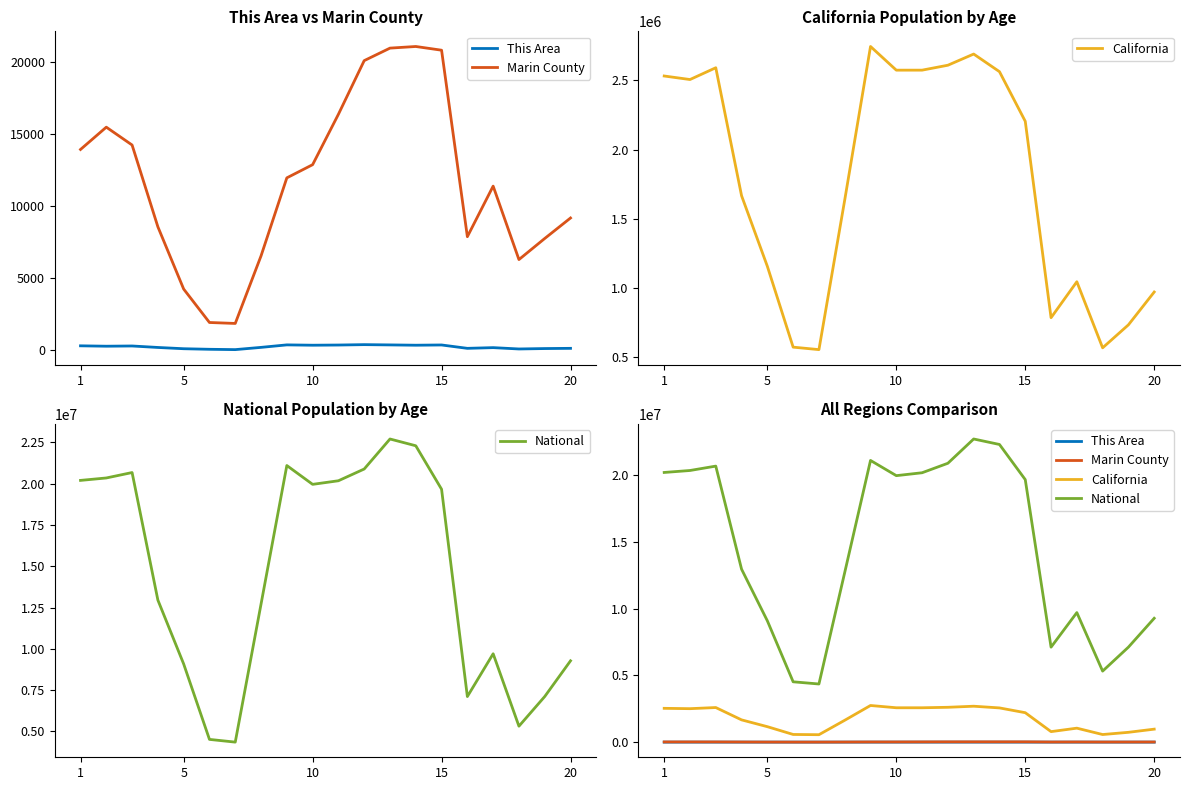

How many values in the California series are below 2204296?

10